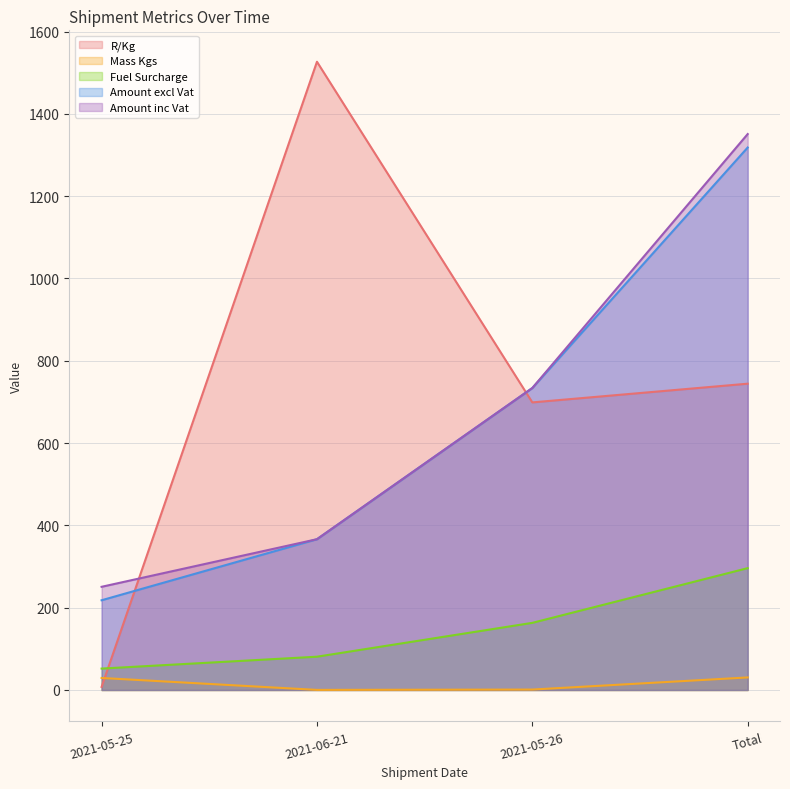

What is the difference between the maximum and minimum values in the Fuel Surcharge series?

244.0